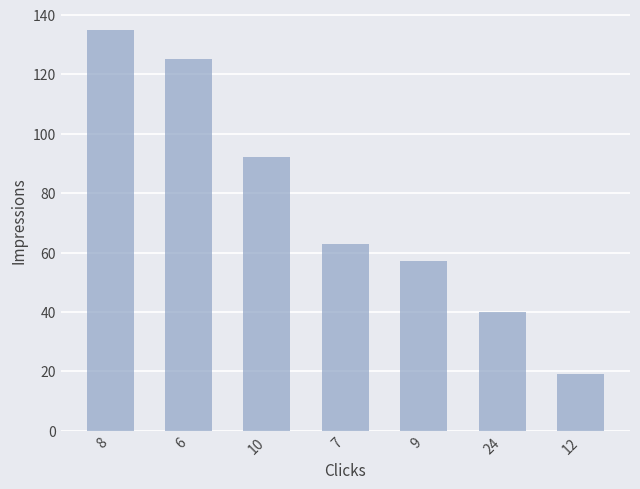

What value does the data have at 24, to the nearest 10?

40